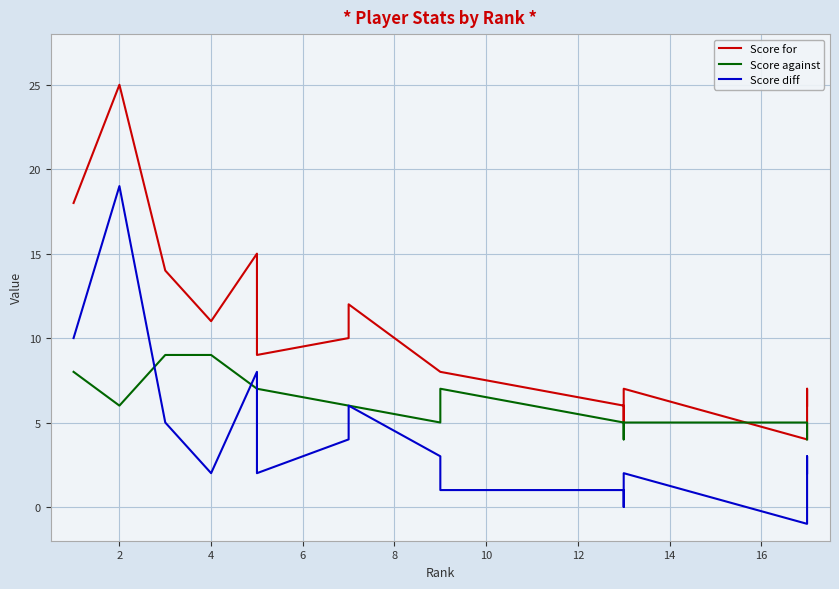

How many intersections are there between Score diff and Score against?

3